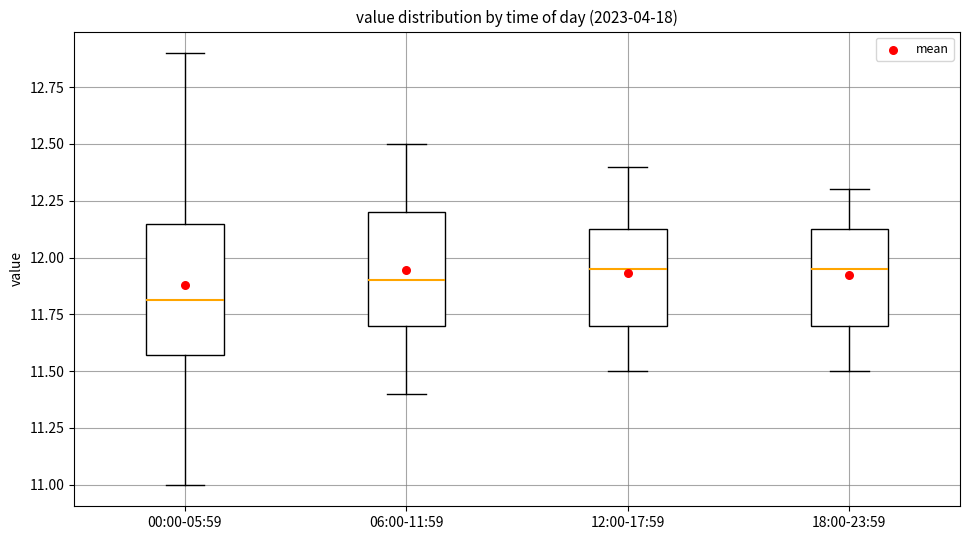

Comparing the boxes themselves (not the whiskers), which one is the tallest?

00:00-05:59